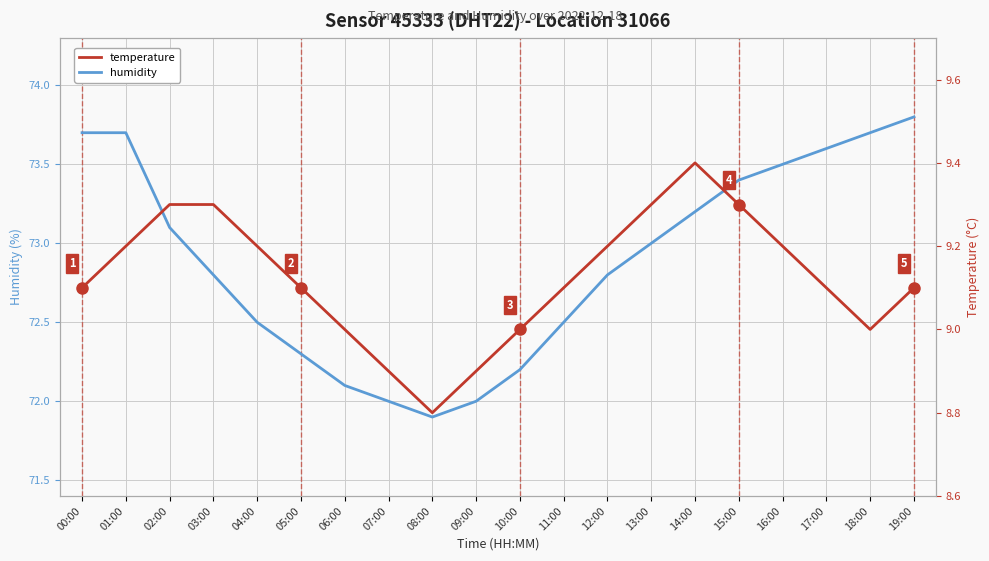

At which category does the chart reach its peak across all series?

19:00